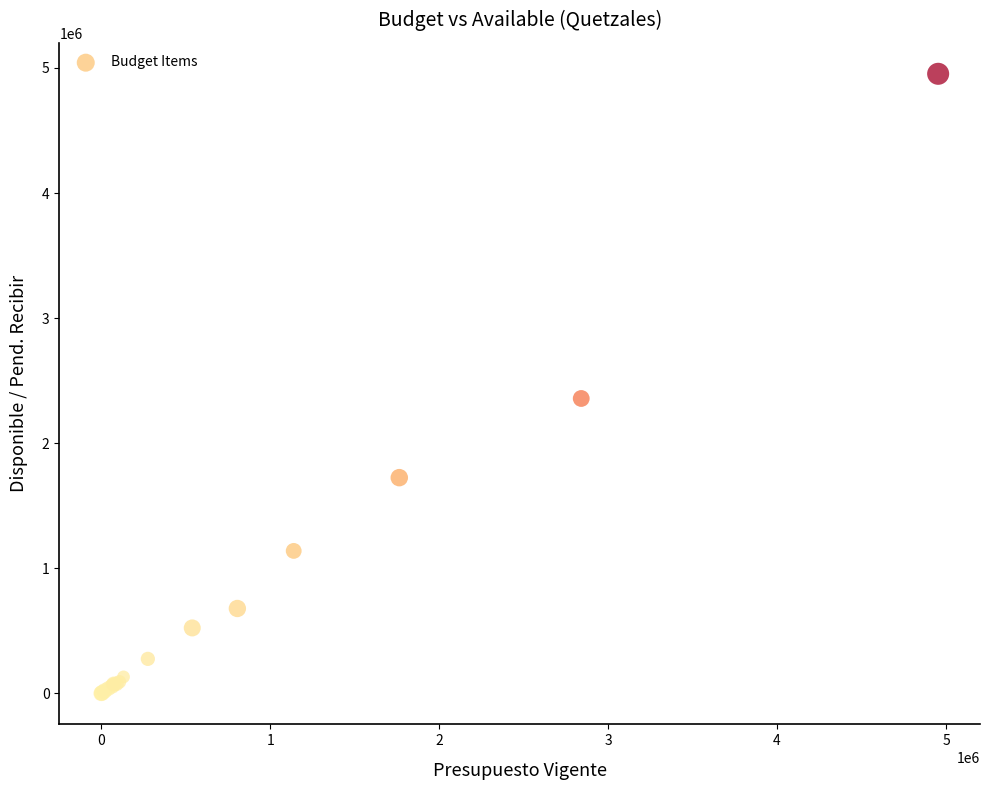

What Y value in the scatter plot is closest to 2476714?

2357845.0